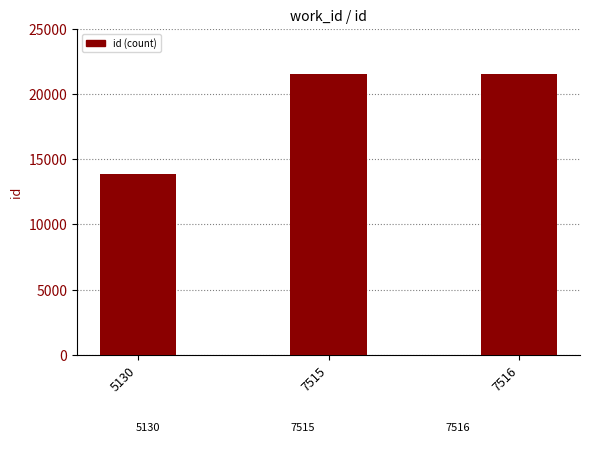

What is the approximate value at 7516?

21560